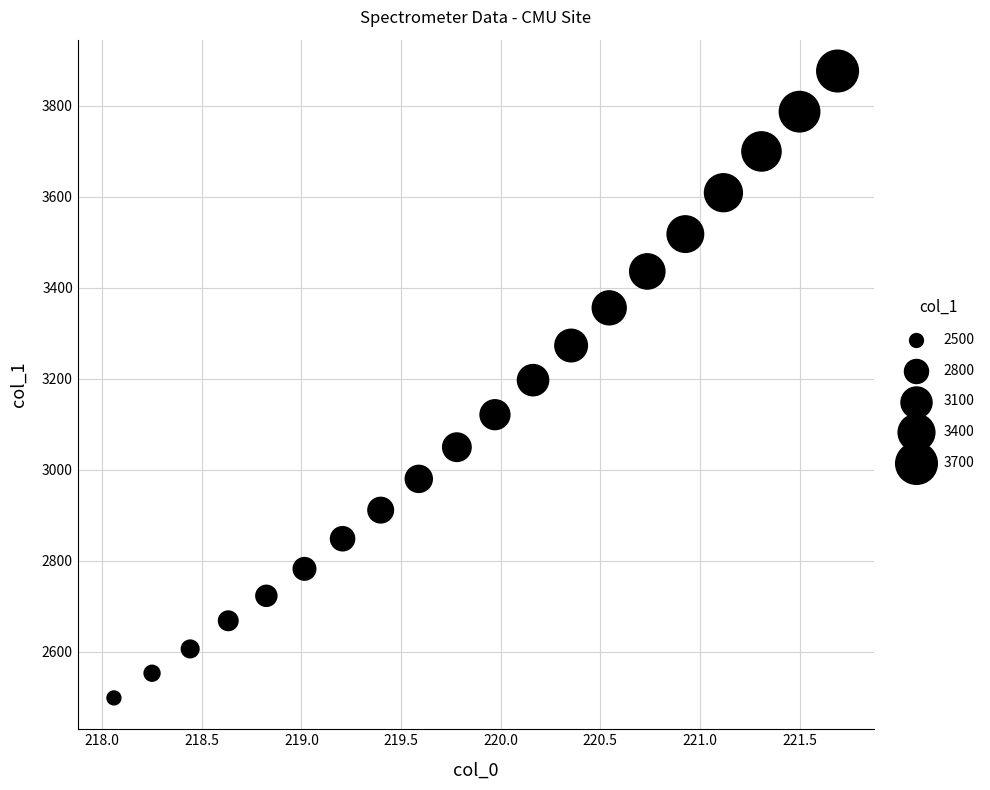

What is the range of X values (max minus min)?

3.6